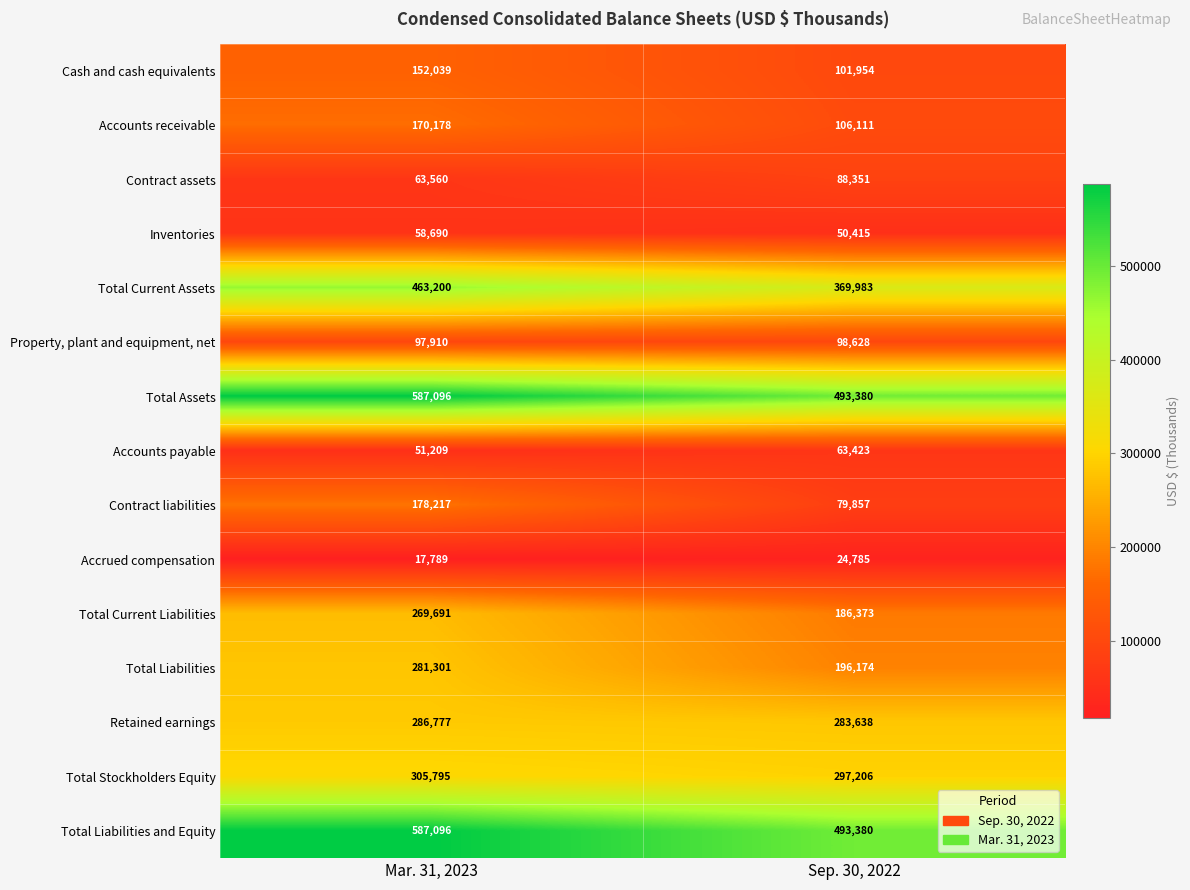

At how many categories does at least one series exceed 127018?

2